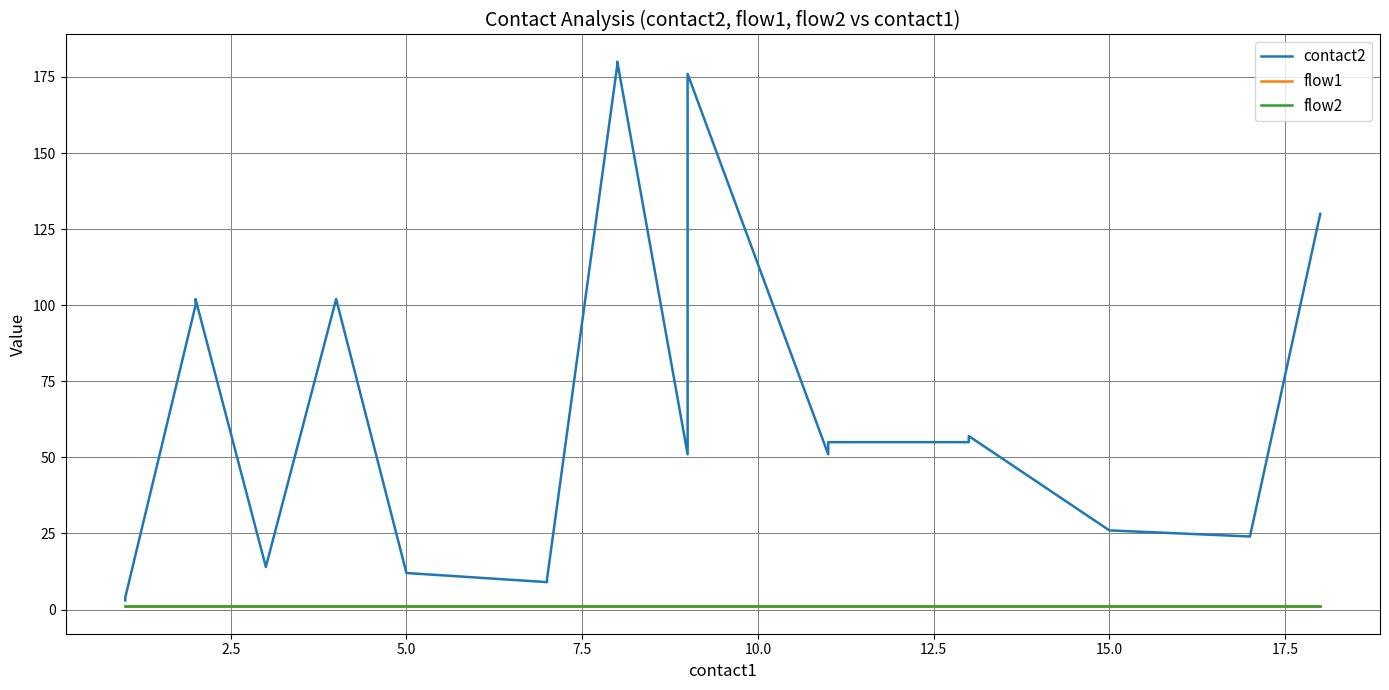

True or false: flow2 and contact2 intersect in this chart.

False